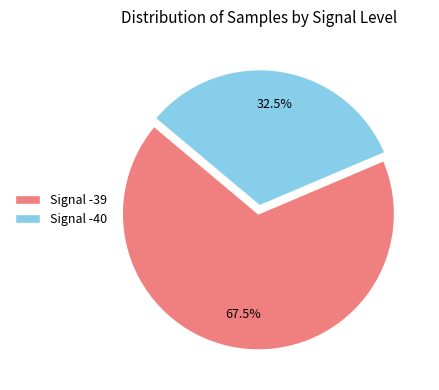

Is there a majority slice in this chart?

Yes